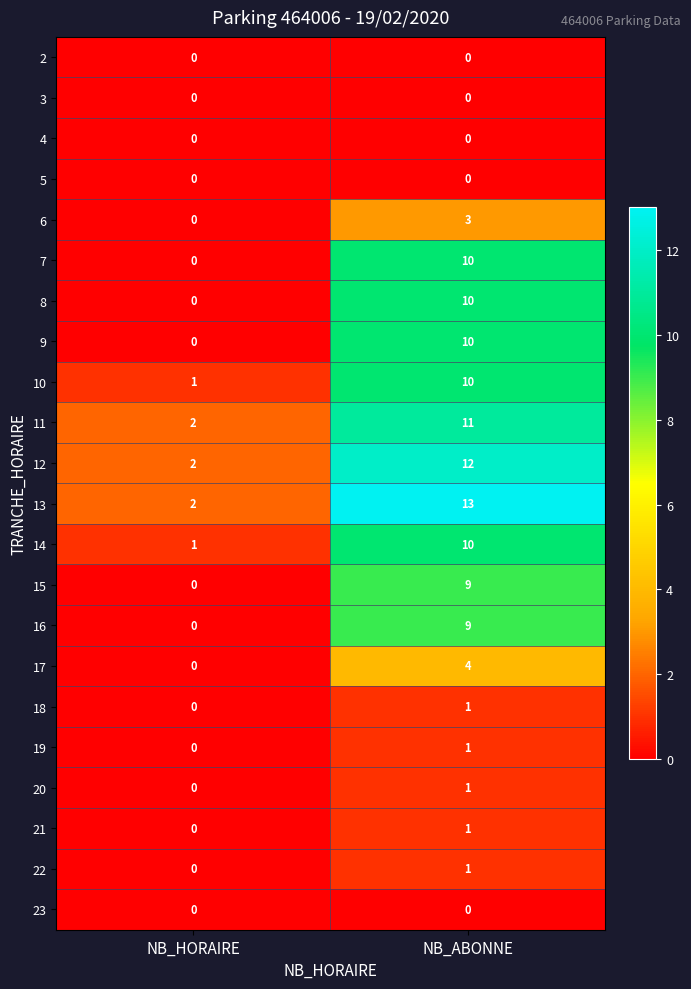

At which label is 13 closest to 7?

NB_HORAIRE